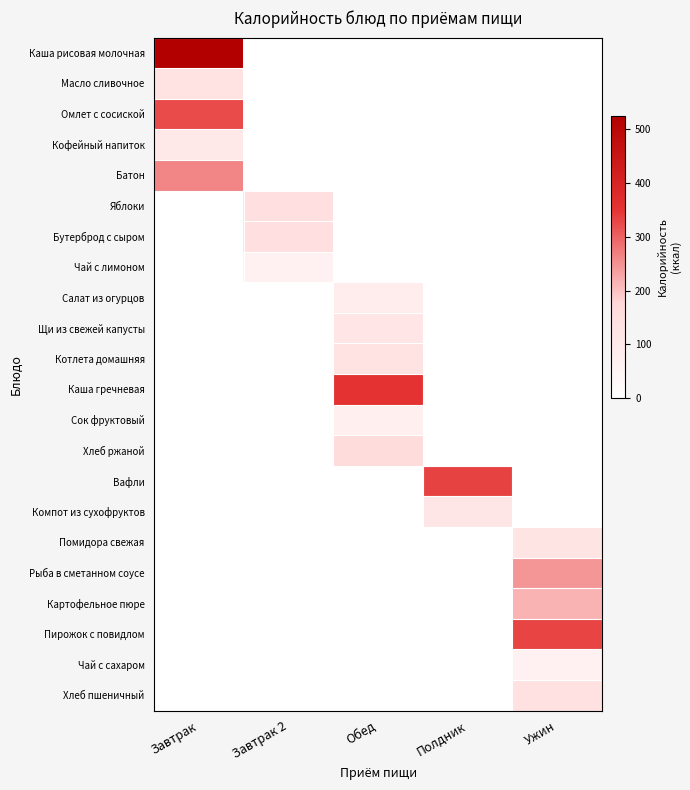

What is the difference between the highest and lowest values at Ужин?

332.5